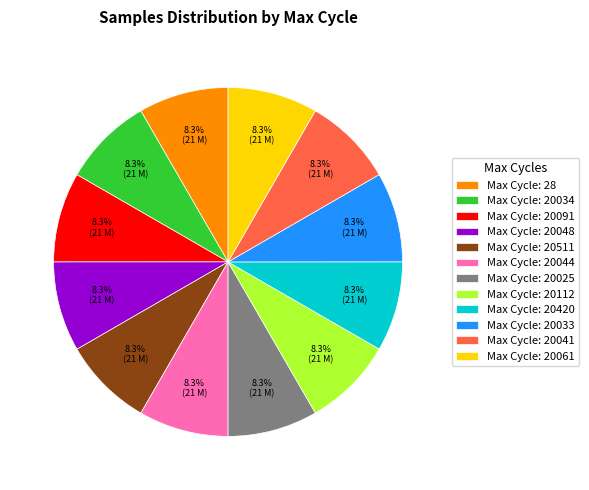

Does Max Cycle: 20511 represent more than half of the total?

No